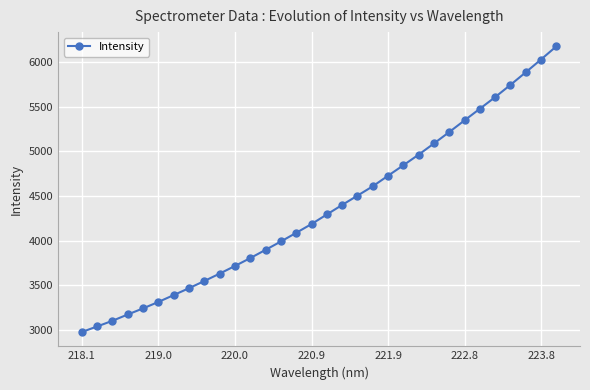

What is the minimum value shown in the chart?

2975.9